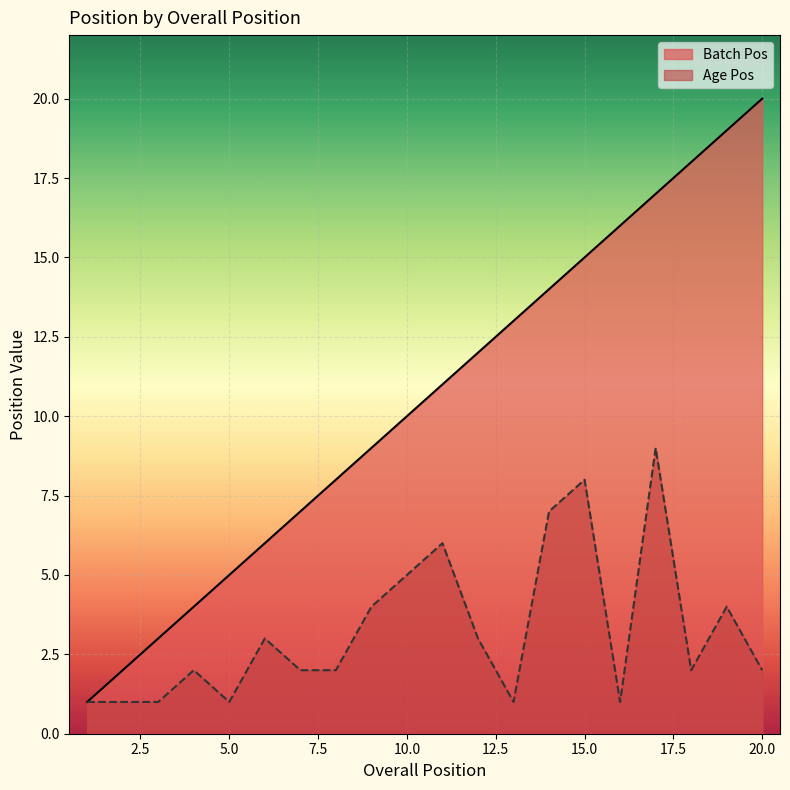

Reading left to right, what are all the values shown in this chart?

Batch Pos: 1=1	2=2	3=3	4=4	5=5	6=6	7=7	8=8	9=9	10=10	11=11	12=12	13=13	14=14	15=15	16=16	17=17	18=18	19=19	20=20
Age Pos: 1=1	2=1	3=1	4=2	5=1	6=3	7=2	8=2	9=4	10=5	11=6	12=3	13=1	14=7	15=8	16=1	17=9	18=2	19=4	20=2